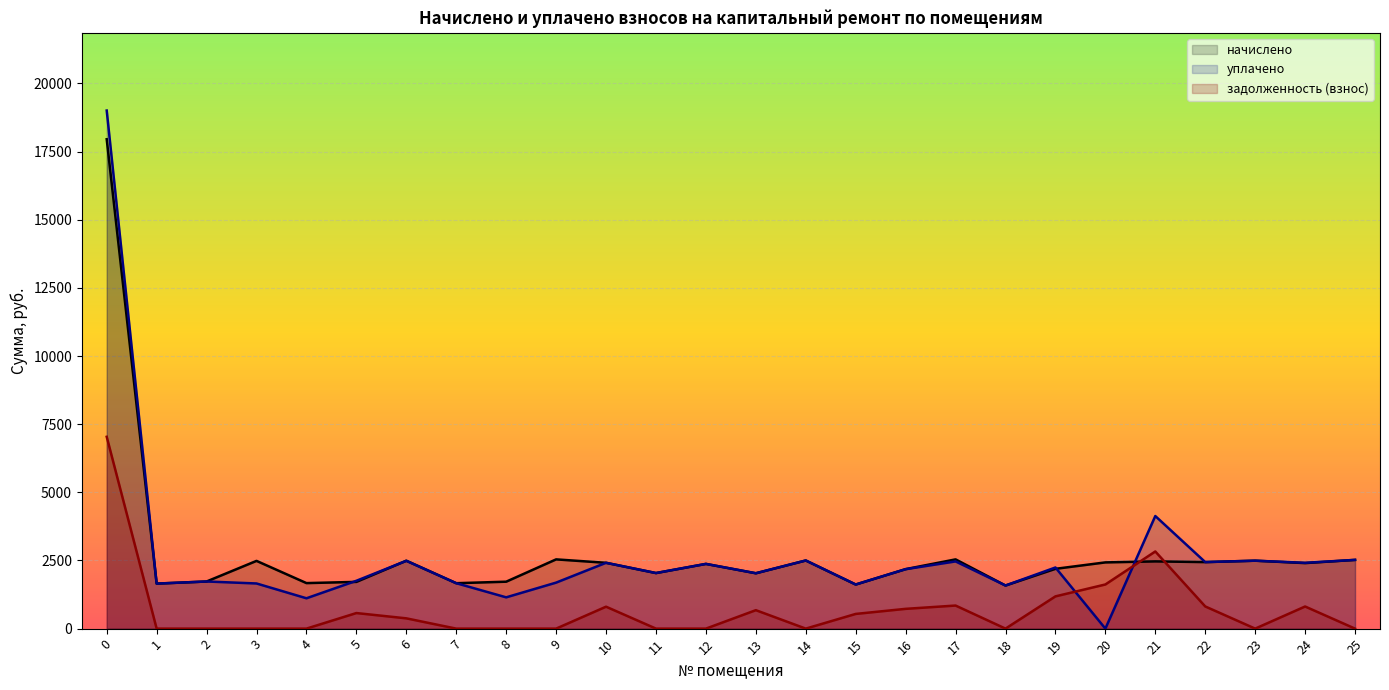

The задолженность (взнос) series shows 725.9 at 16. True or false?

True